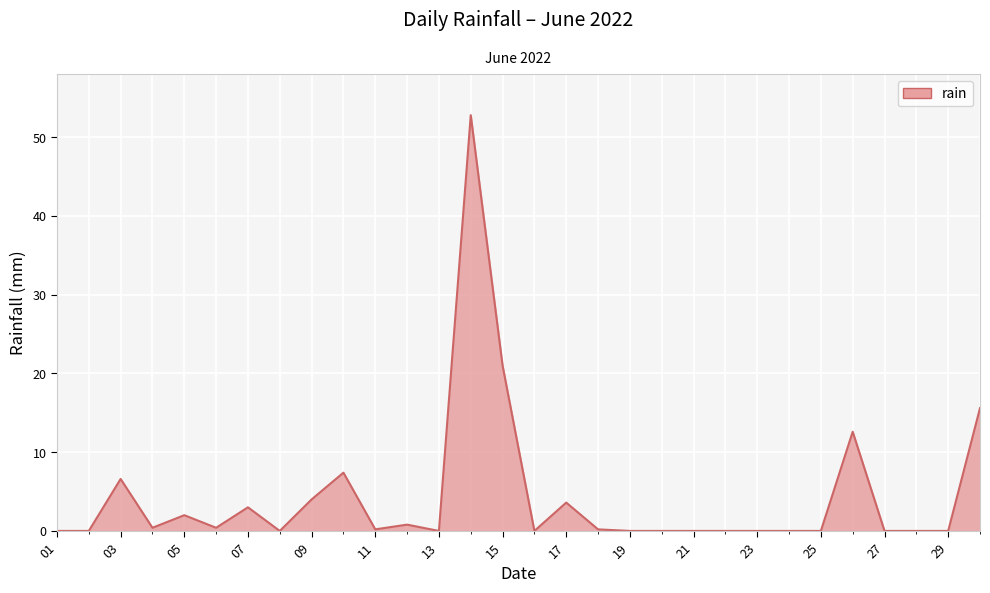

What is the greatest value displayed?

52.8